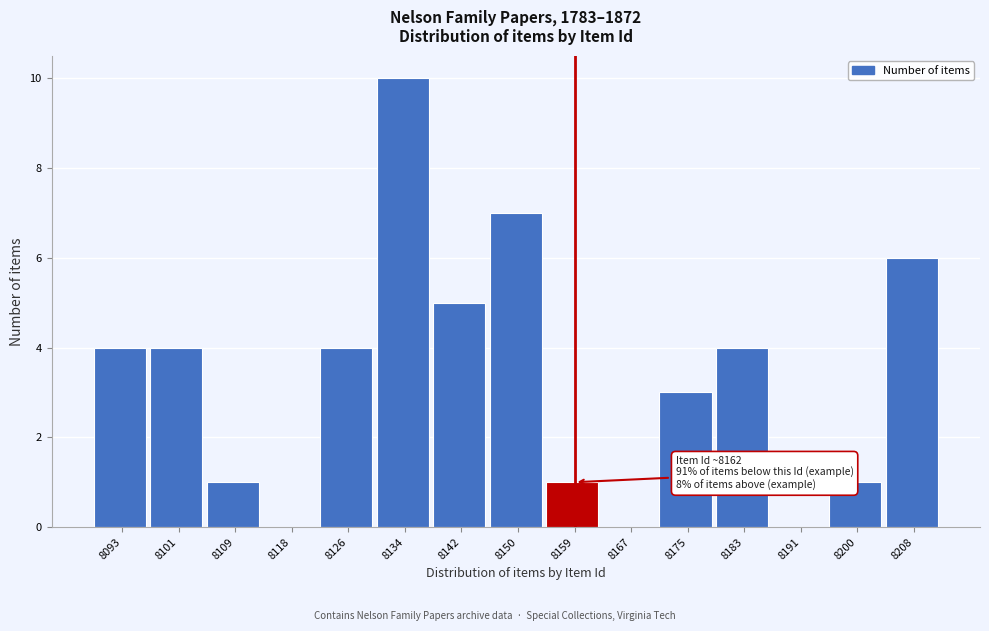

Reading left to right, transcribe all the data shown in this chart.

8093=4	8101=4	8109=1	8118=0	8126=4	8134=10	8142=5	8150=7	8159=1	8167=0	8175=3	8183=4	8191=0	8200=1	8208=6